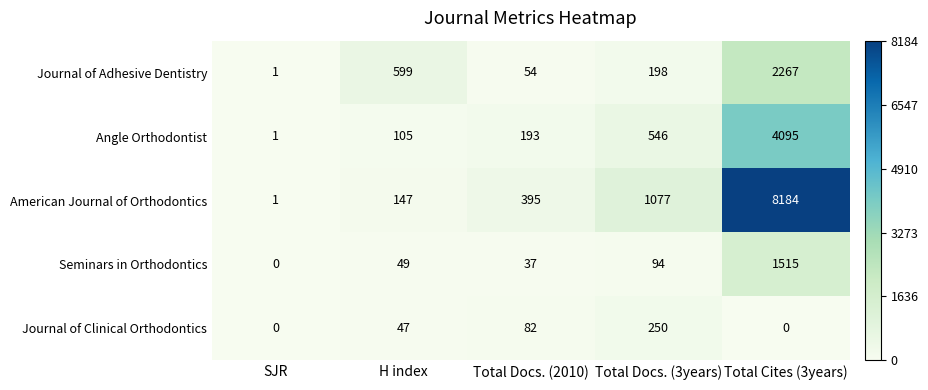

True or false: Journal of Adhesive Dentistry has a value of 96 at Total Docs. (2010).

False